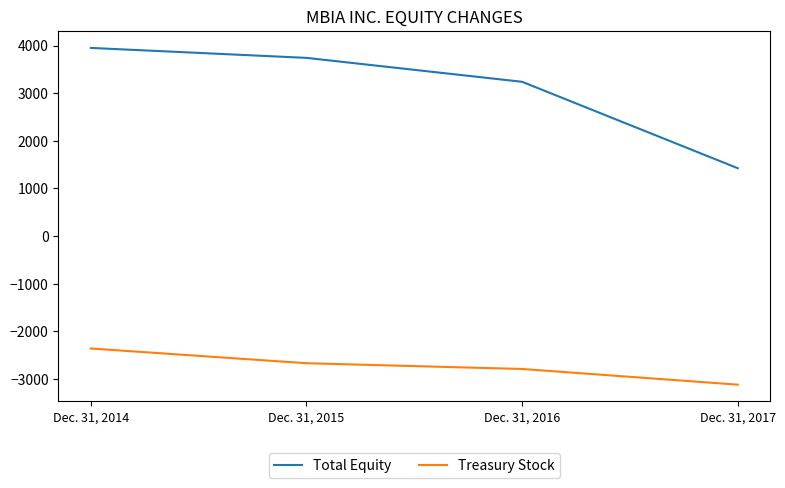

List the series in order of their peak value, highest first.

Total Equity, Treasury Stock